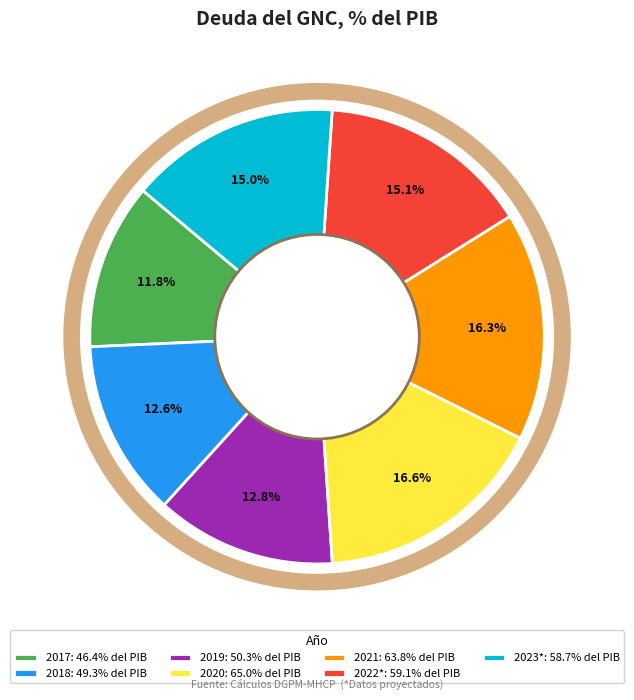

Does any single category account for the majority?

No